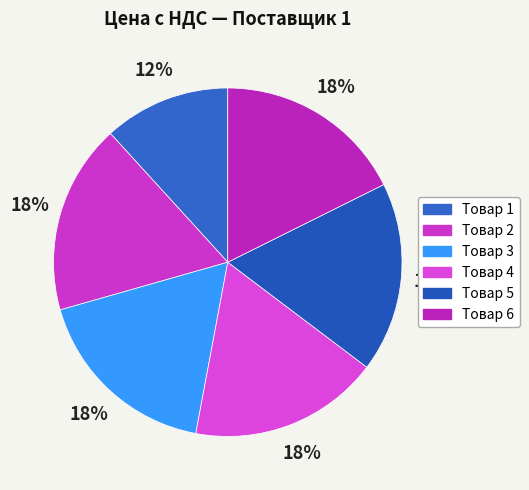

Combined, do Товар 2 and Товар 5 account for over 50%?

No